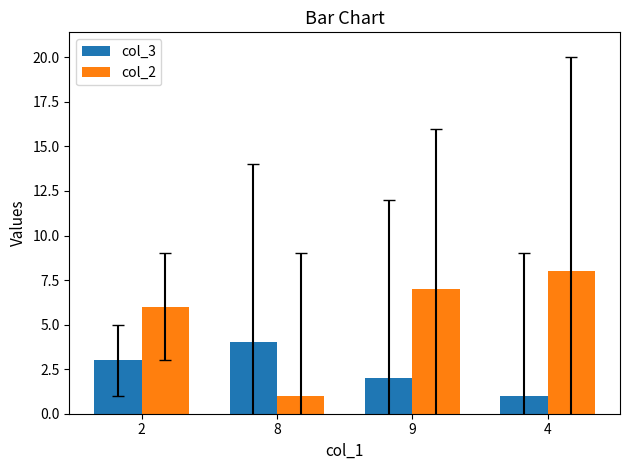

What position from the right is 9?

2